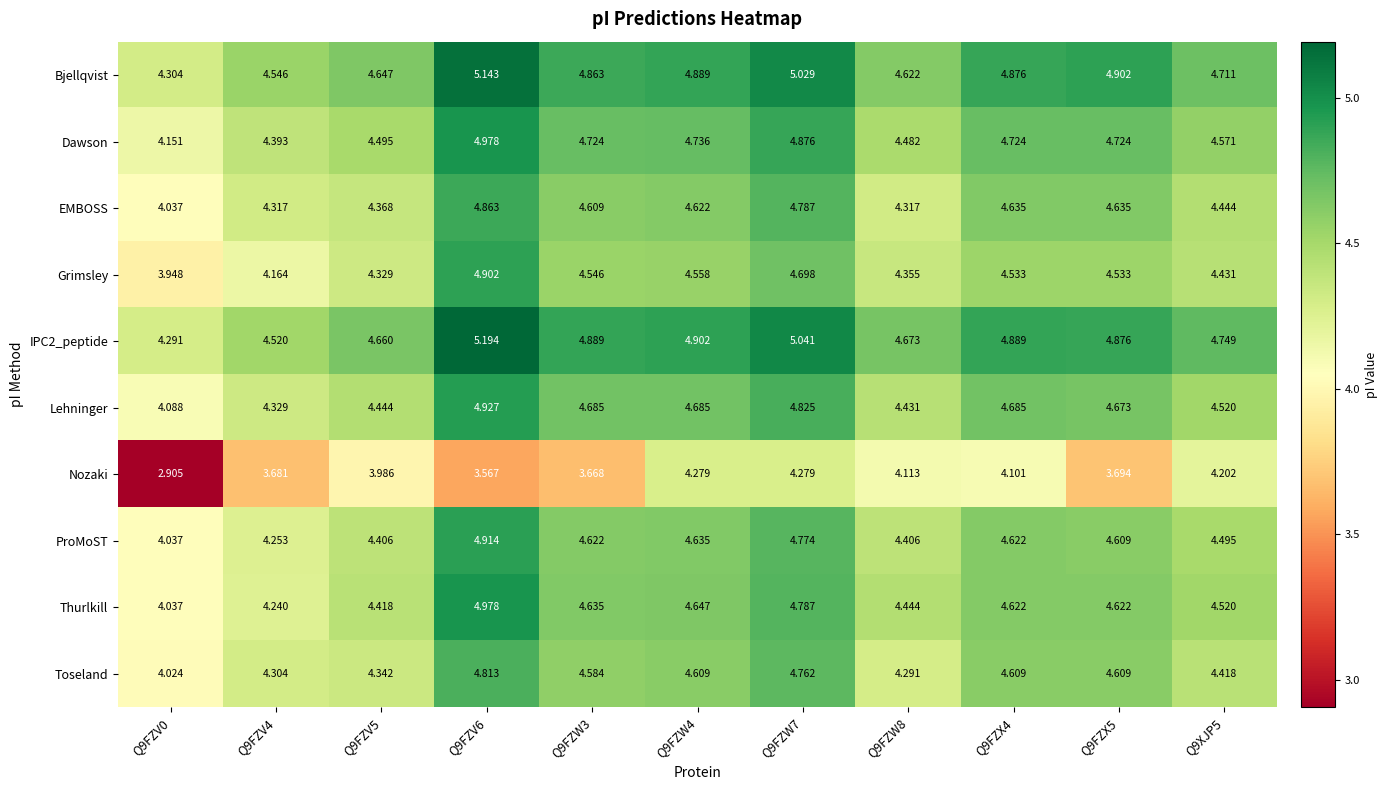

Which series has the widest spread of values?

Nozaki